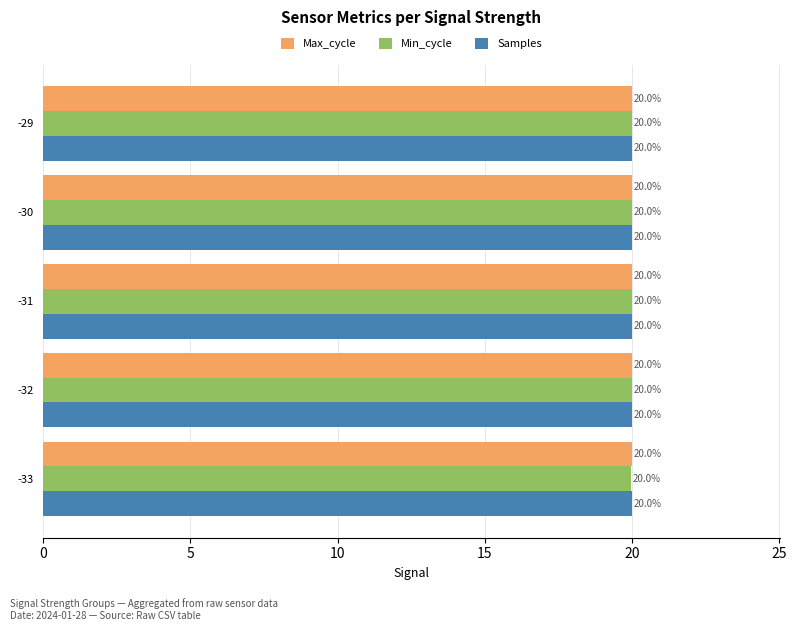

What are all the series names shown in the legend?

Max_cycle, Min_cycle, Samples